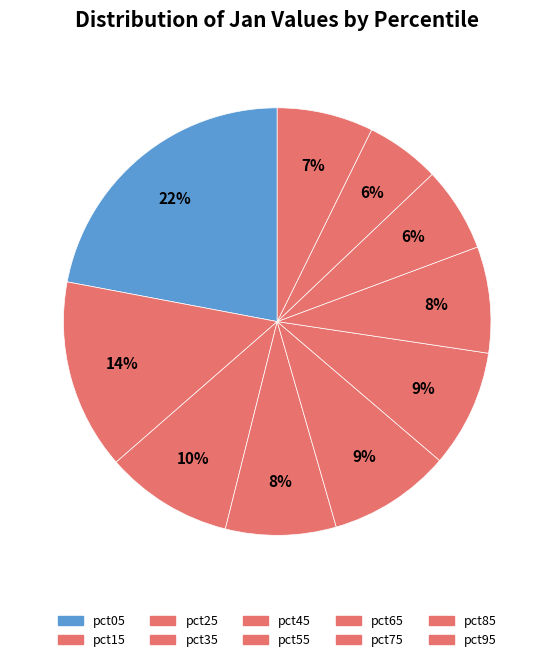

To the nearest percent, what portion does pct85 represent?

6%